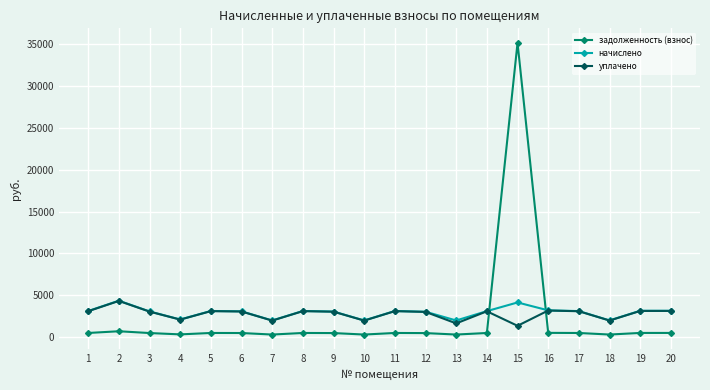

True or false: начислено has more than 2 interior local peaks.

True